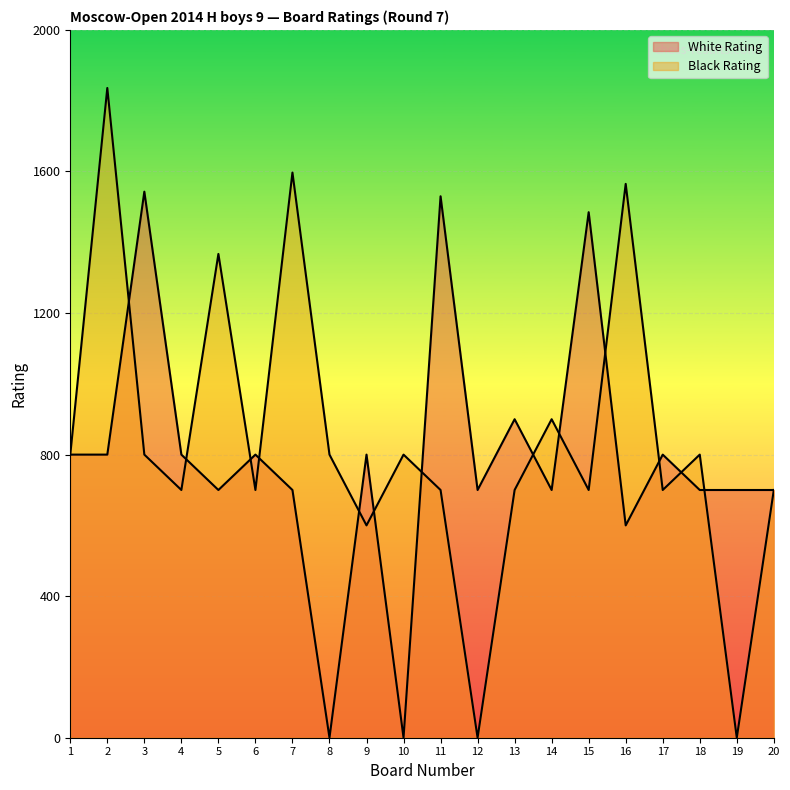

What is the value of the White Rating point at the 18th from the left?

700